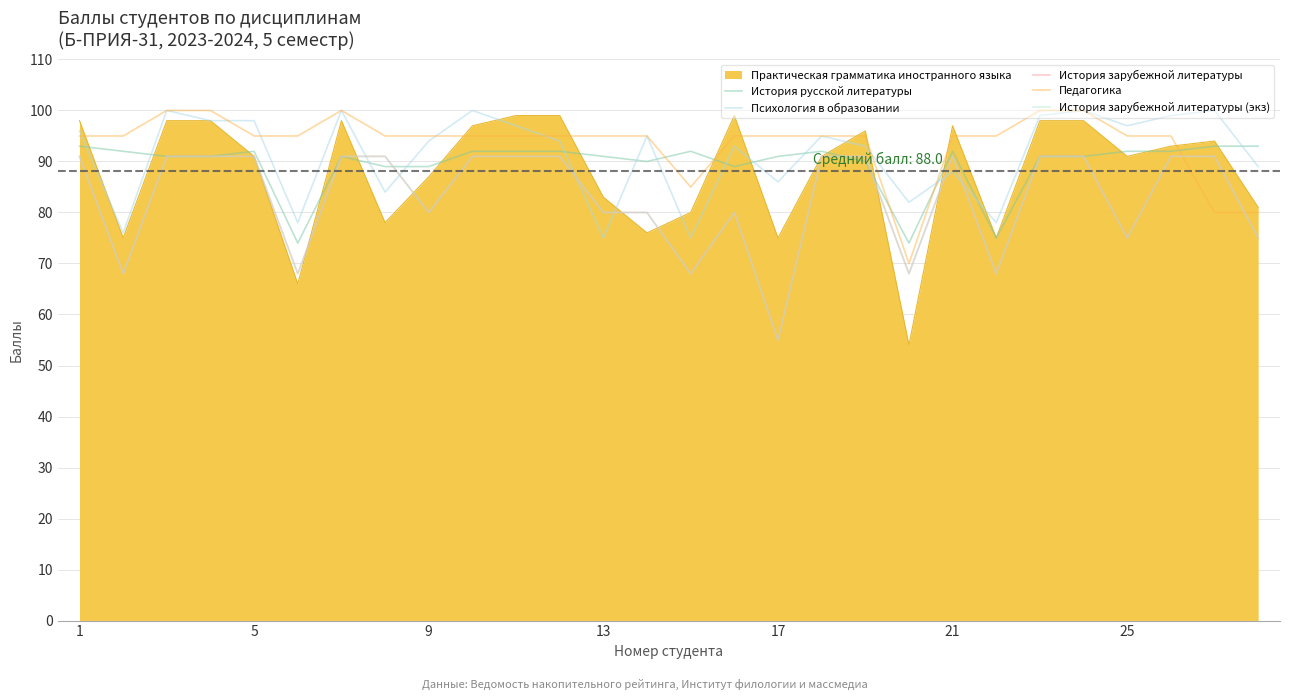

True or false: История зарубежной литературы (экз) and История зарубежной литературы cross at least once.

False